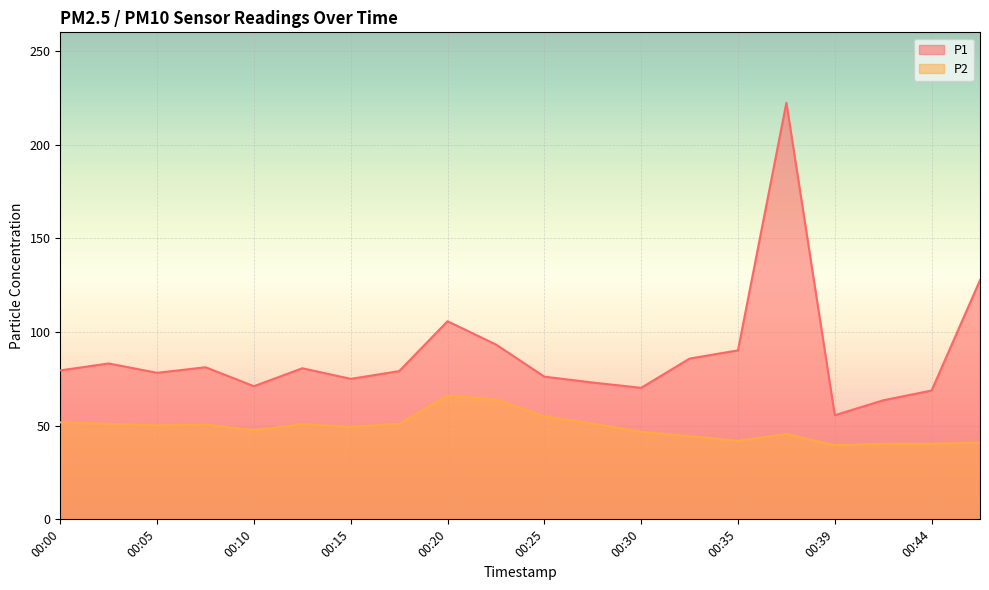

Read the P1 value at 00:17.

79.1